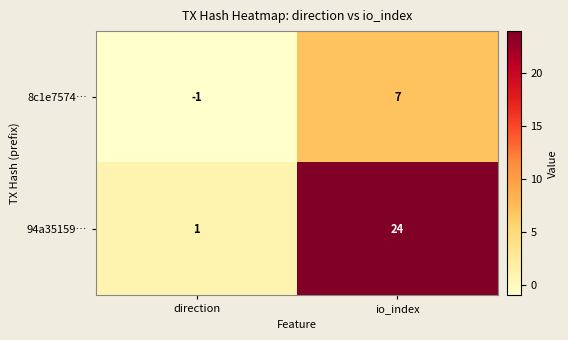

Which series has the largest total across all categories?

94a35159…